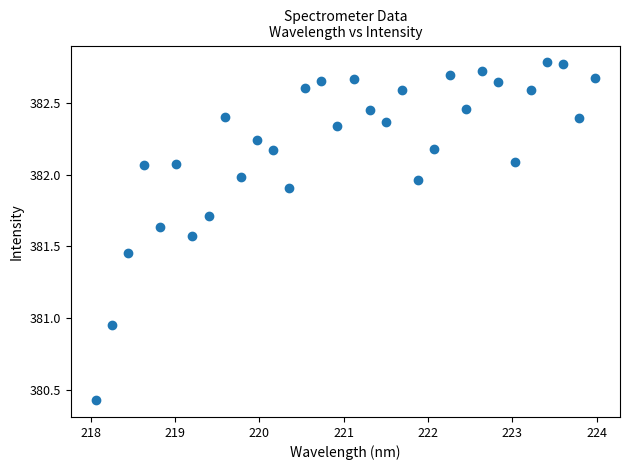

What is the range of Y values (max minus min)?

2.4